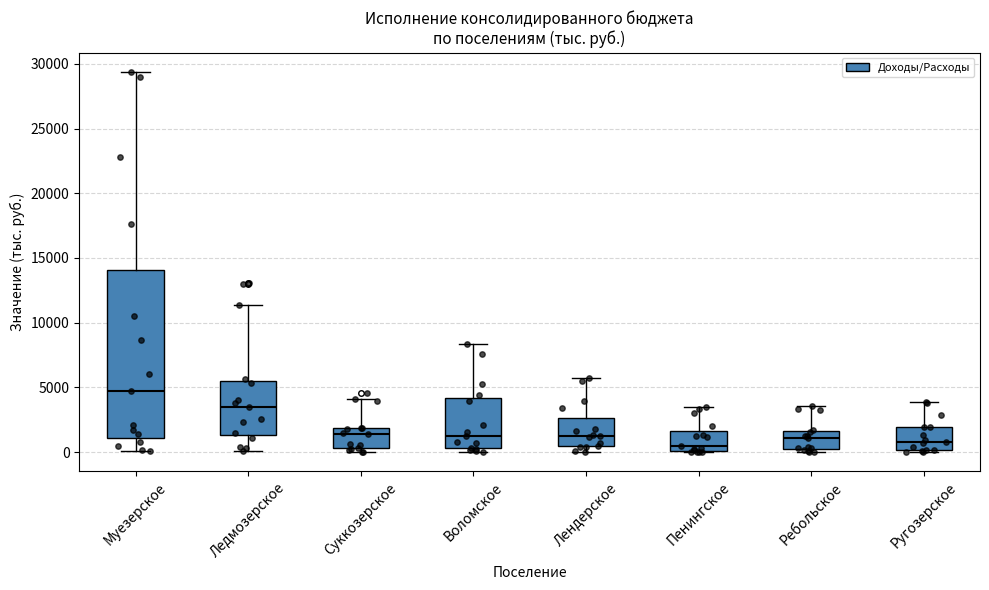

Reading left to right, transcribe this box plot: for each box, give where its median line is, the range the box spans, and where its two whiskers end, as read against the y-axis. The values are not printed on the chart, so give them approximately, as read against the axis.

Муезерское: median 4500, box 1000 to 14000, whiskers 0 to 29500
Ледмозерское: median 3500, box 1500 to 5500, whiskers 0 to 11500
Суккозерское: median 1500, box 500 to 2000, whiskers 0 to 4000
Воломское: median 1500, box 500 to 4000, whiskers 0 to 8500
Лендерское: median 1500, box 500 to 2500, whiskers 0 to 5500
Пенингское: median 500, box 0 to 1500, whiskers 0 to 3500
Ребольское: median 1000, box 0 to 1500, whiskers 0 (just below the box's lower edge) to 3500
Ругозерское: median 1000, box 0 to 2000, whiskers 0 (just below the box's lower edge) to 4000